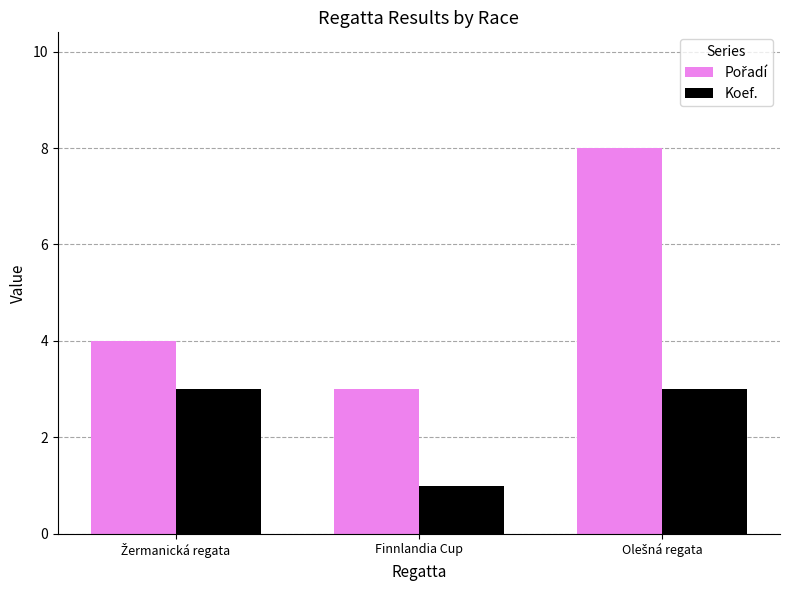

What is the greatest value displayed?

8